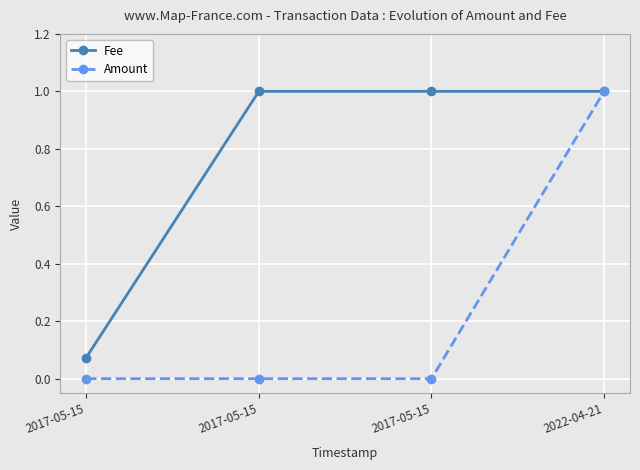

At which label is Fee closest to 0?

2017-05-15